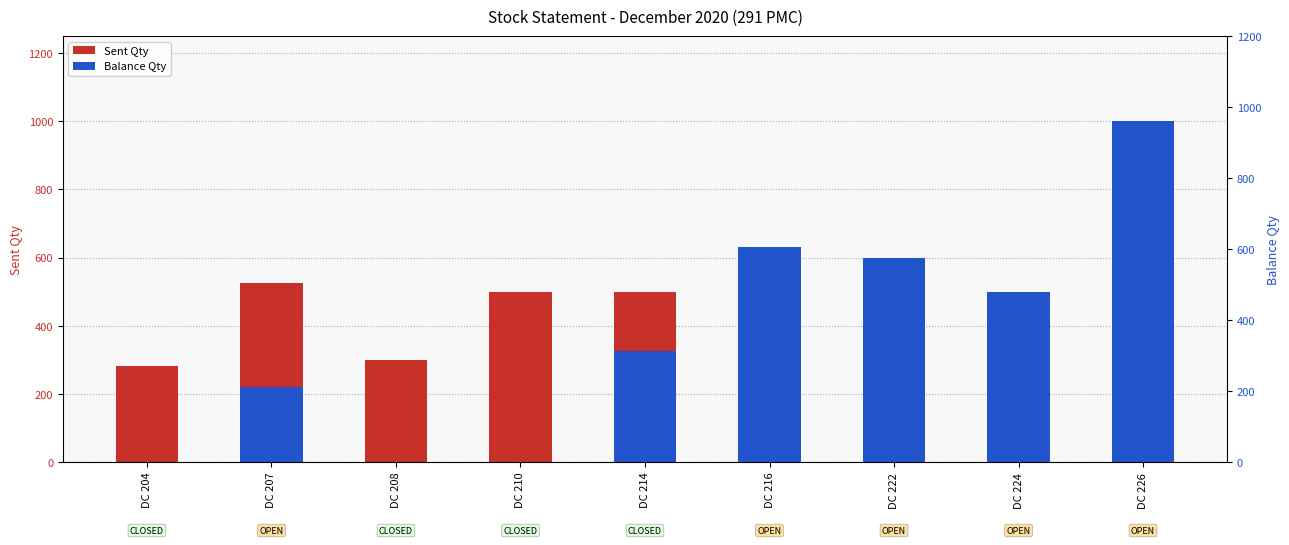

At which category is the sum across all series the highest?

DC 226